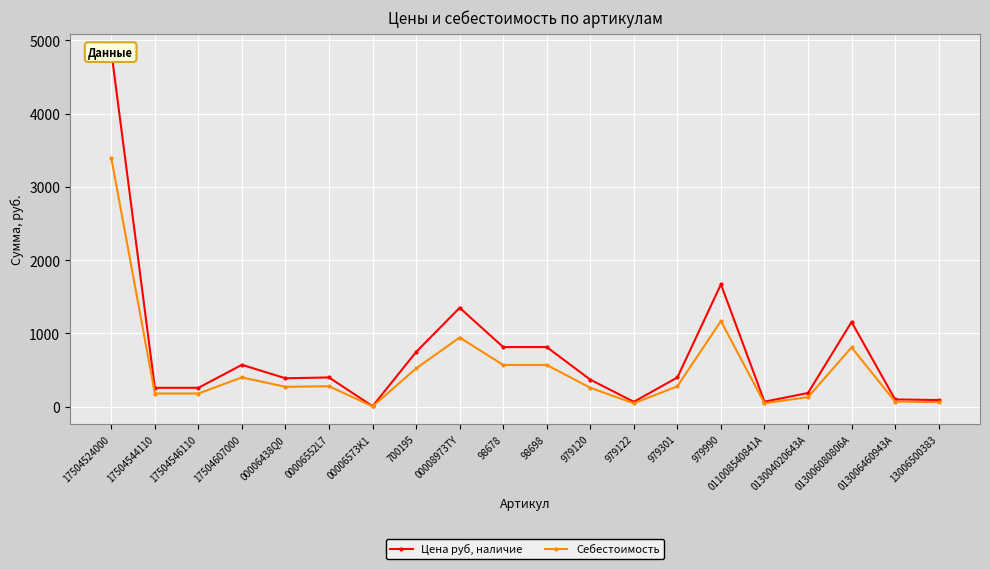

The Себестоимость series shows 905.7 at 700195. True or false?

False